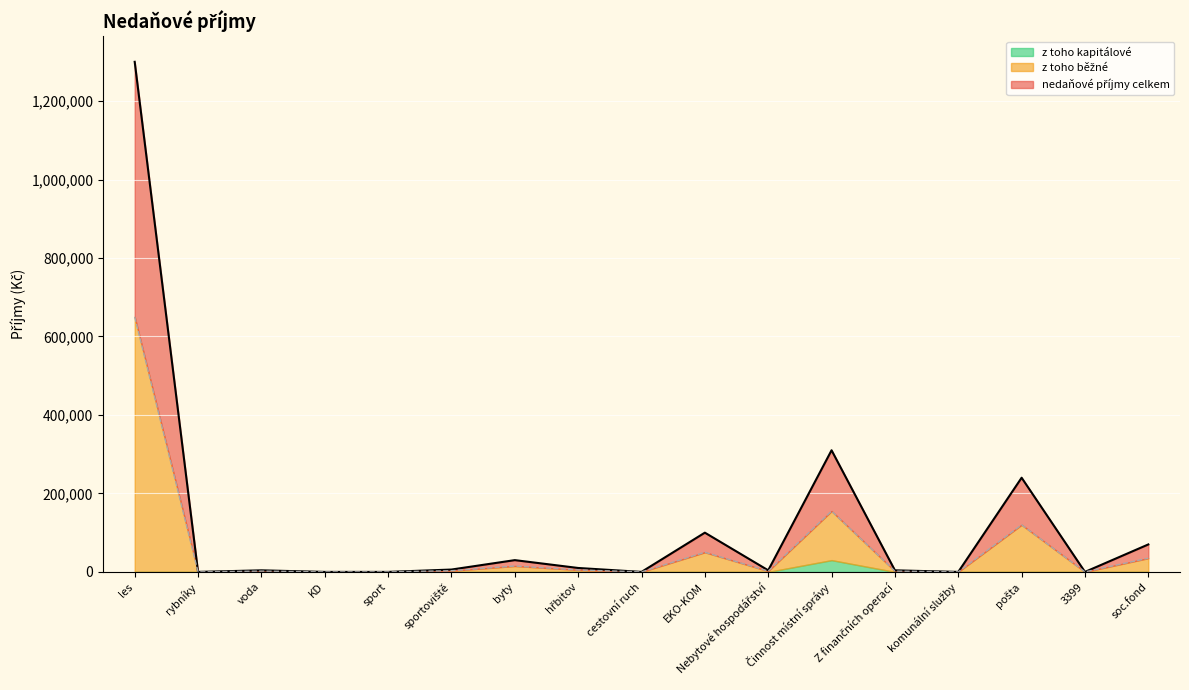

Which series has the widest spread of values?

nedaňové příjmy celkem